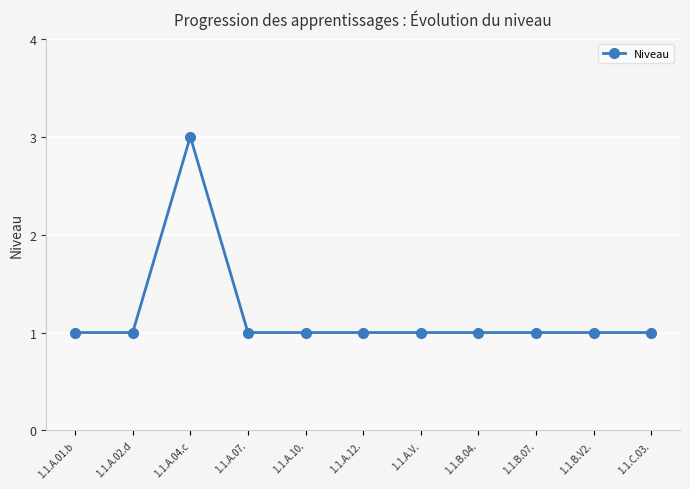

What is the maximum value shown in the chart?

3